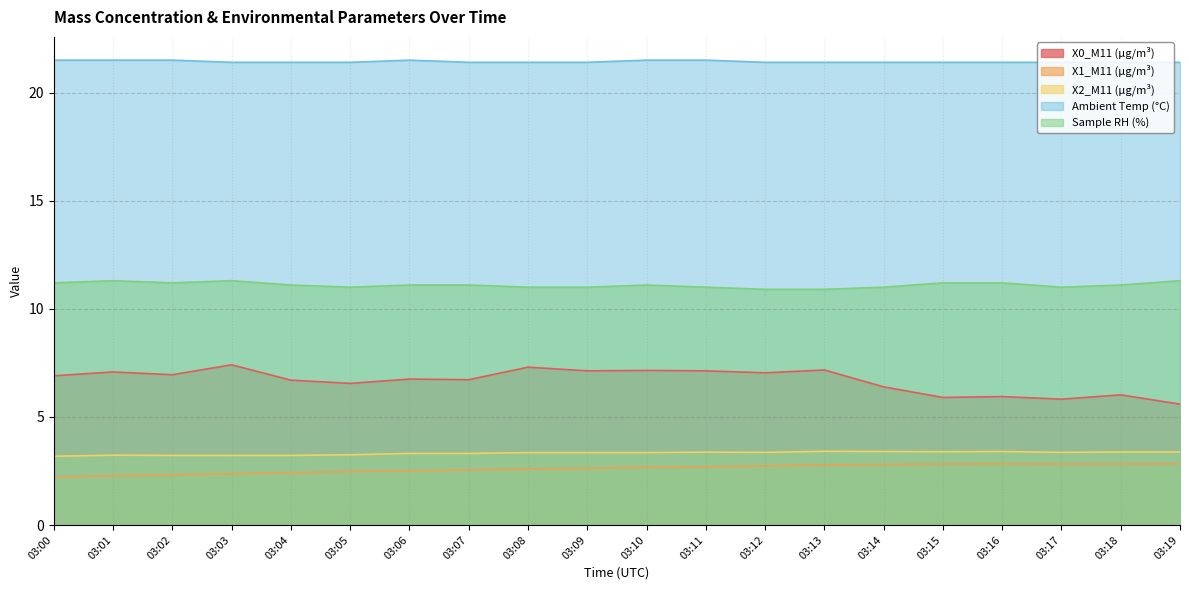

Rank the series by their maximum value, from lowest to highest.

X1_M11 (μg/m³), X2_M11 (μg/m³), X0_M11 (μg/m³), Sample RH (%), Ambient Temp (°C)